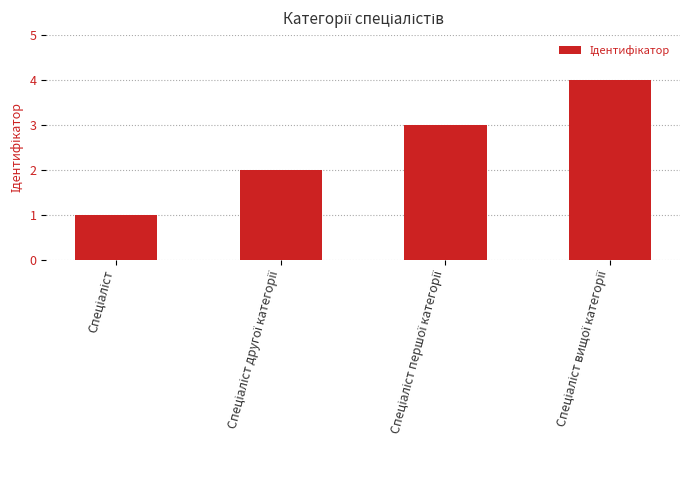

What is the minimum value shown in the chart?

1